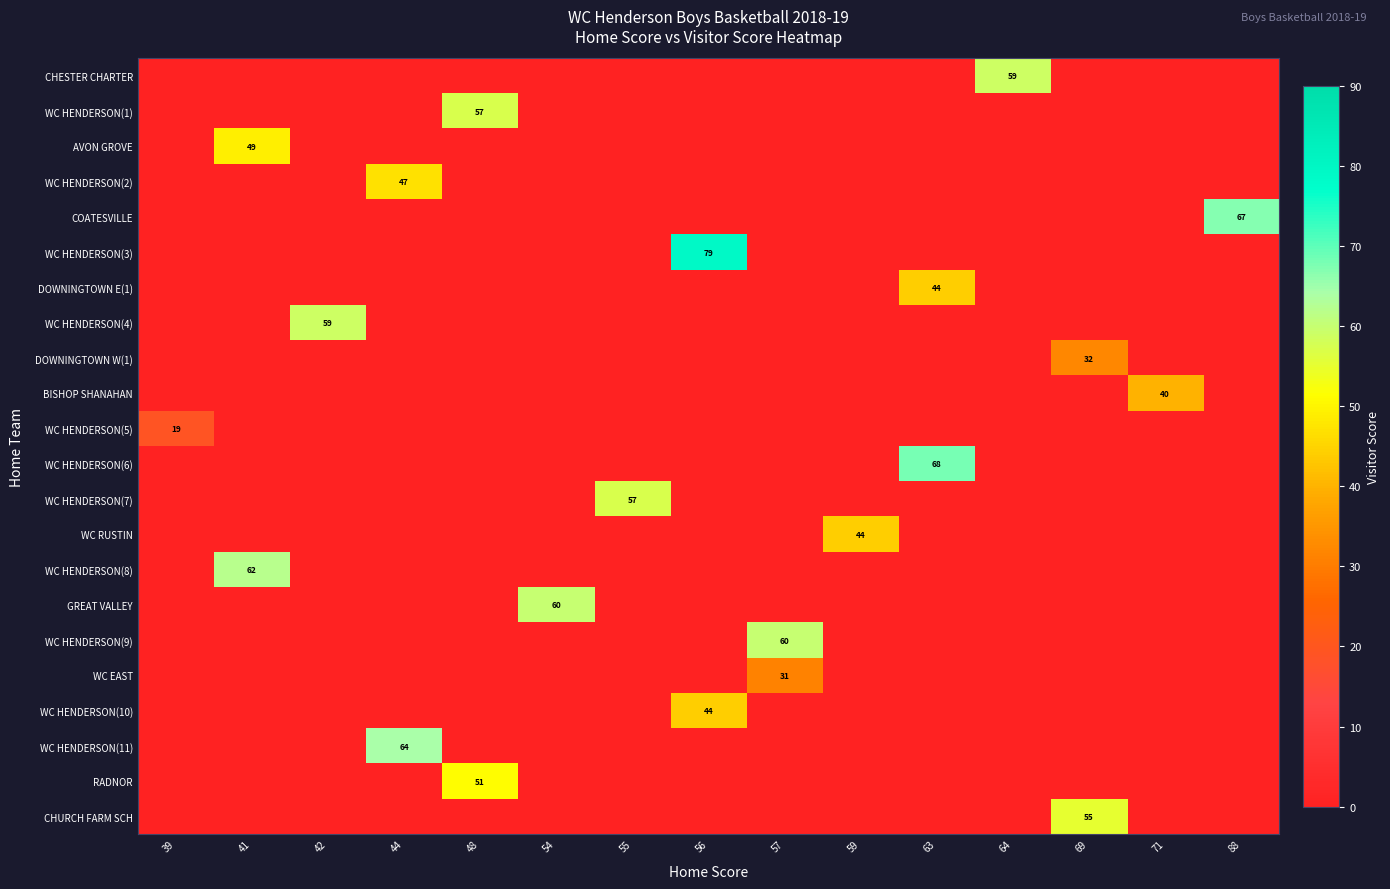

The value of WC EAST at 63 is 0. True or false?

True